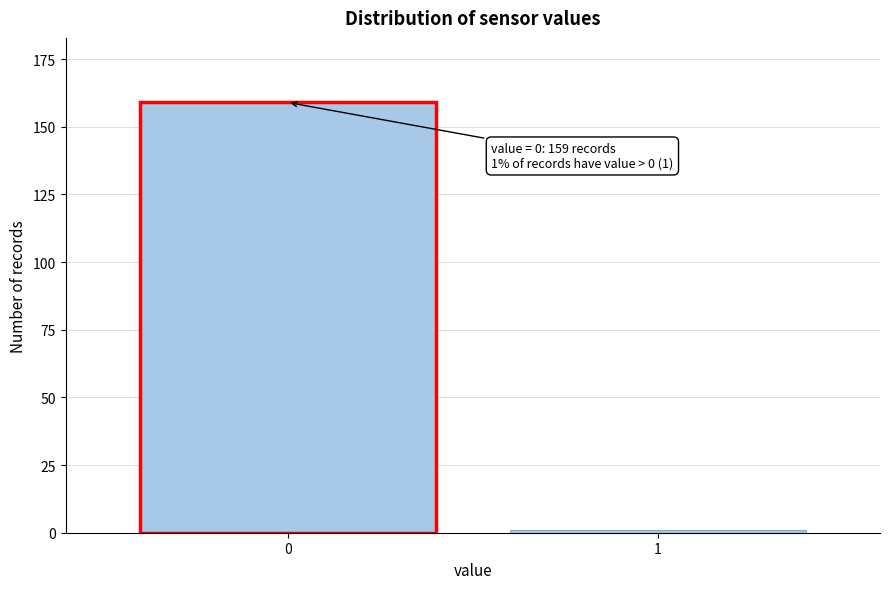

Reading left to right, list all the values displayed in this chart.

159	1